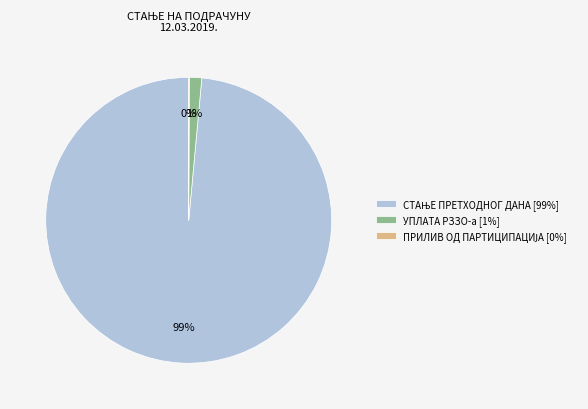

Is there a majority slice in this chart?

Yes